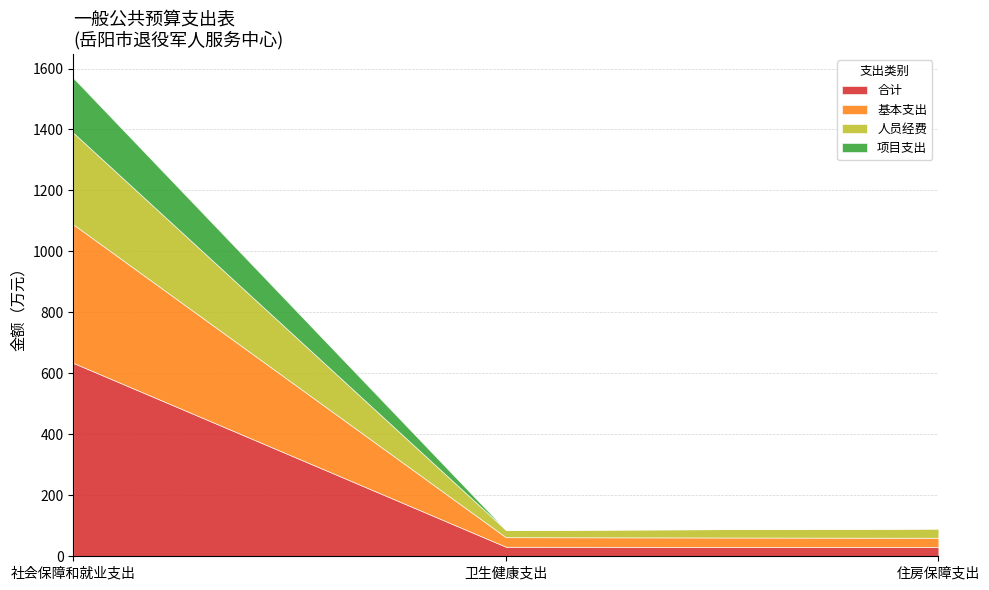

Rank the series by their average value, from highest to lowest.

合计, 基本支出, 人员经费, 项目支出